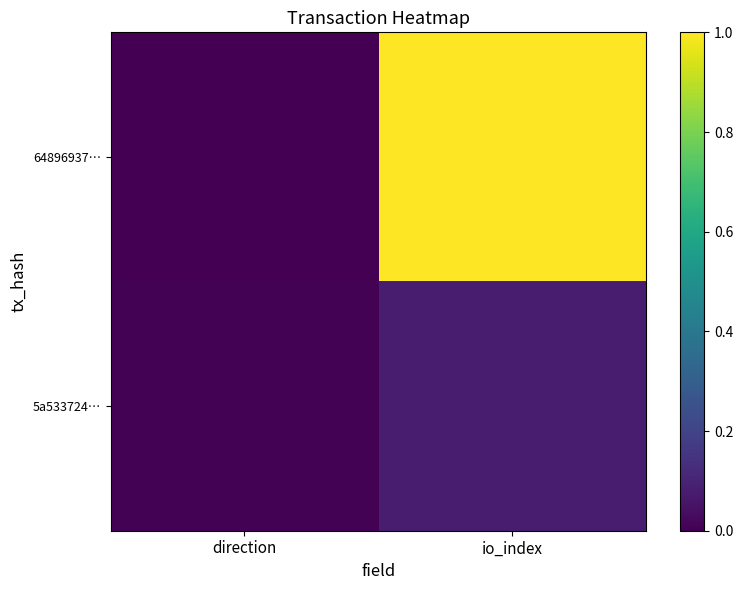

At which category is the sum across all series the highest?

io_index